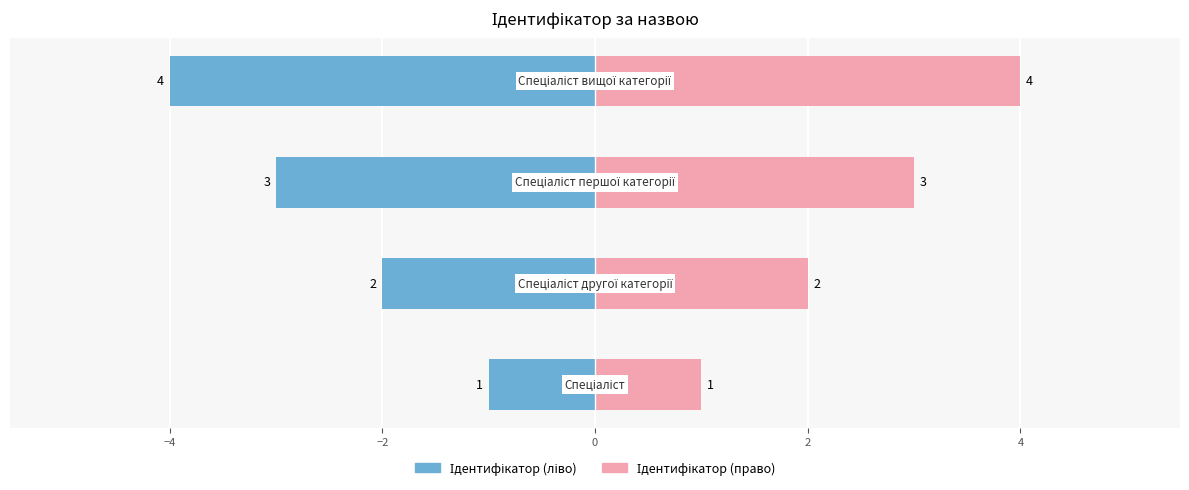

Which series has the largest range (max minus min)?

Ідентифікатор